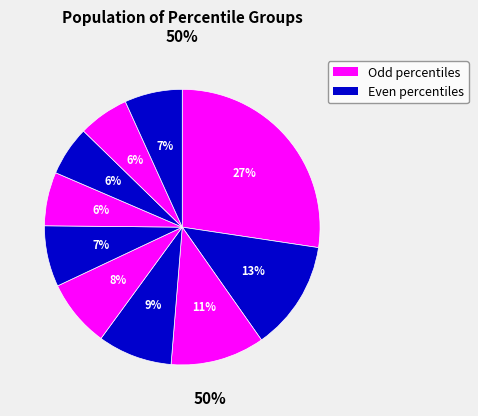

How many slices are in this pie chart?

10